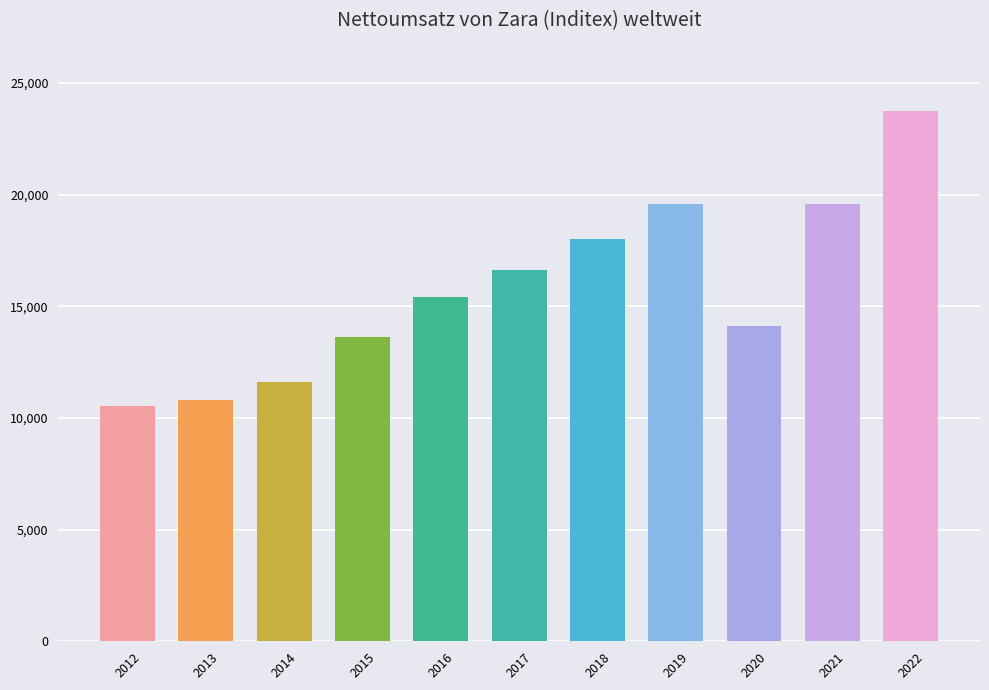

What is the change in value from 2012 to 2021?

+9045